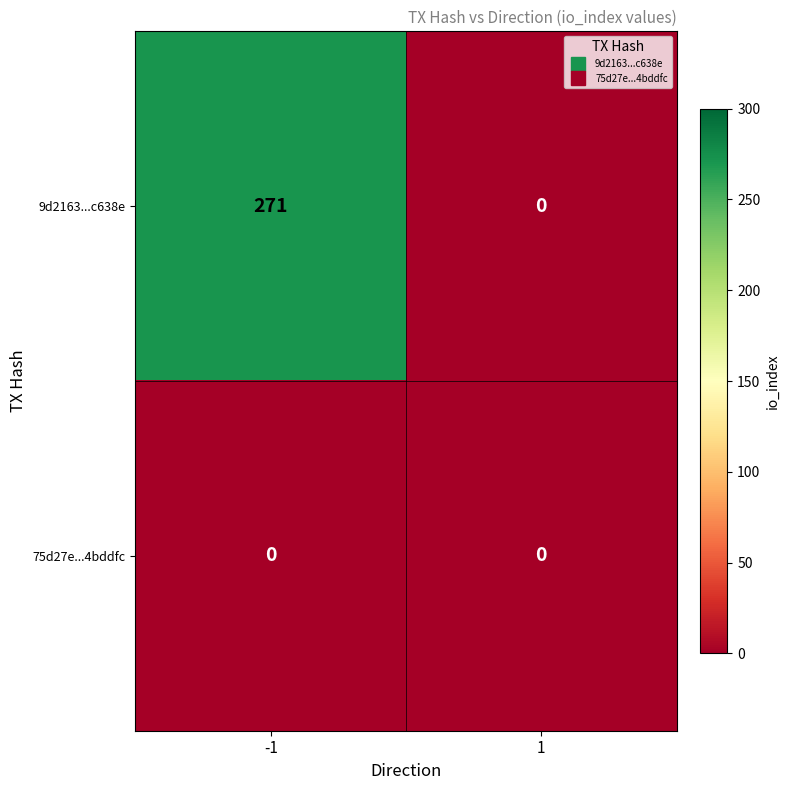

Rank the series by their average value, from highest to lowest.

9d2163...c638e, 75d27e...4bddfc